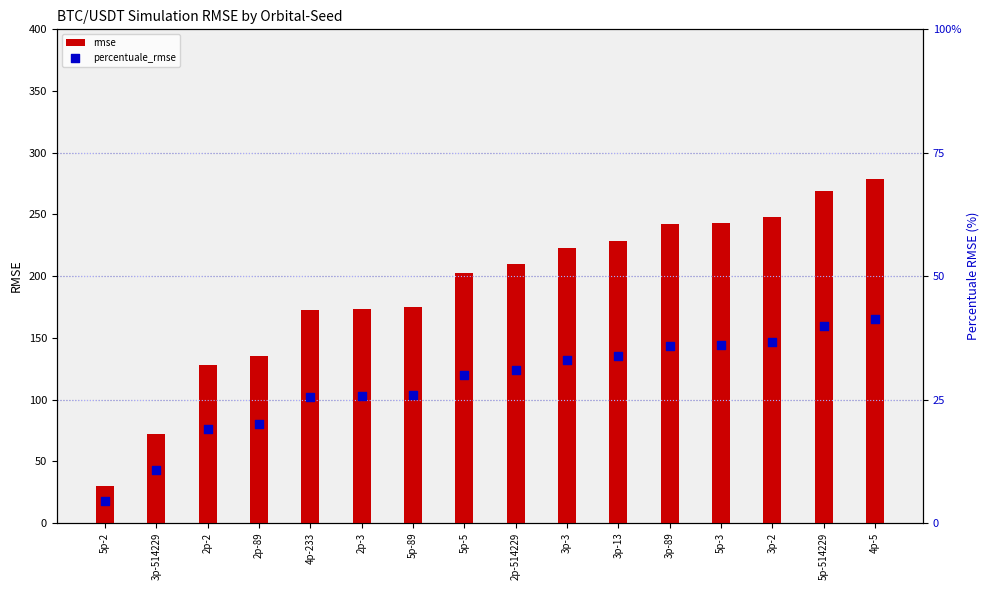

Which series contains the highest Y value?

rmse